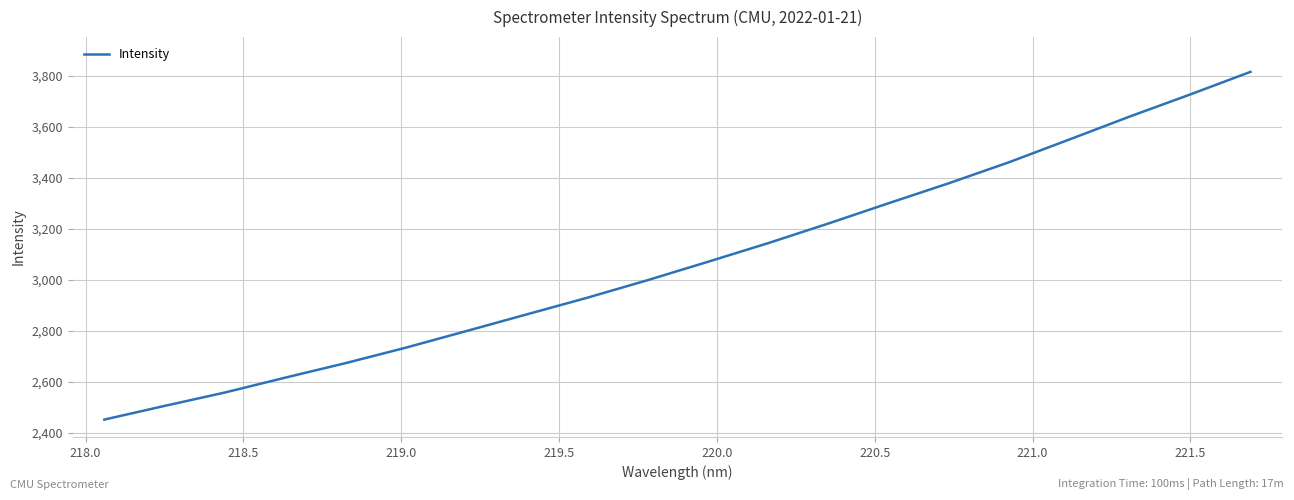

What is the maximum value shown in the chart?

3815.9